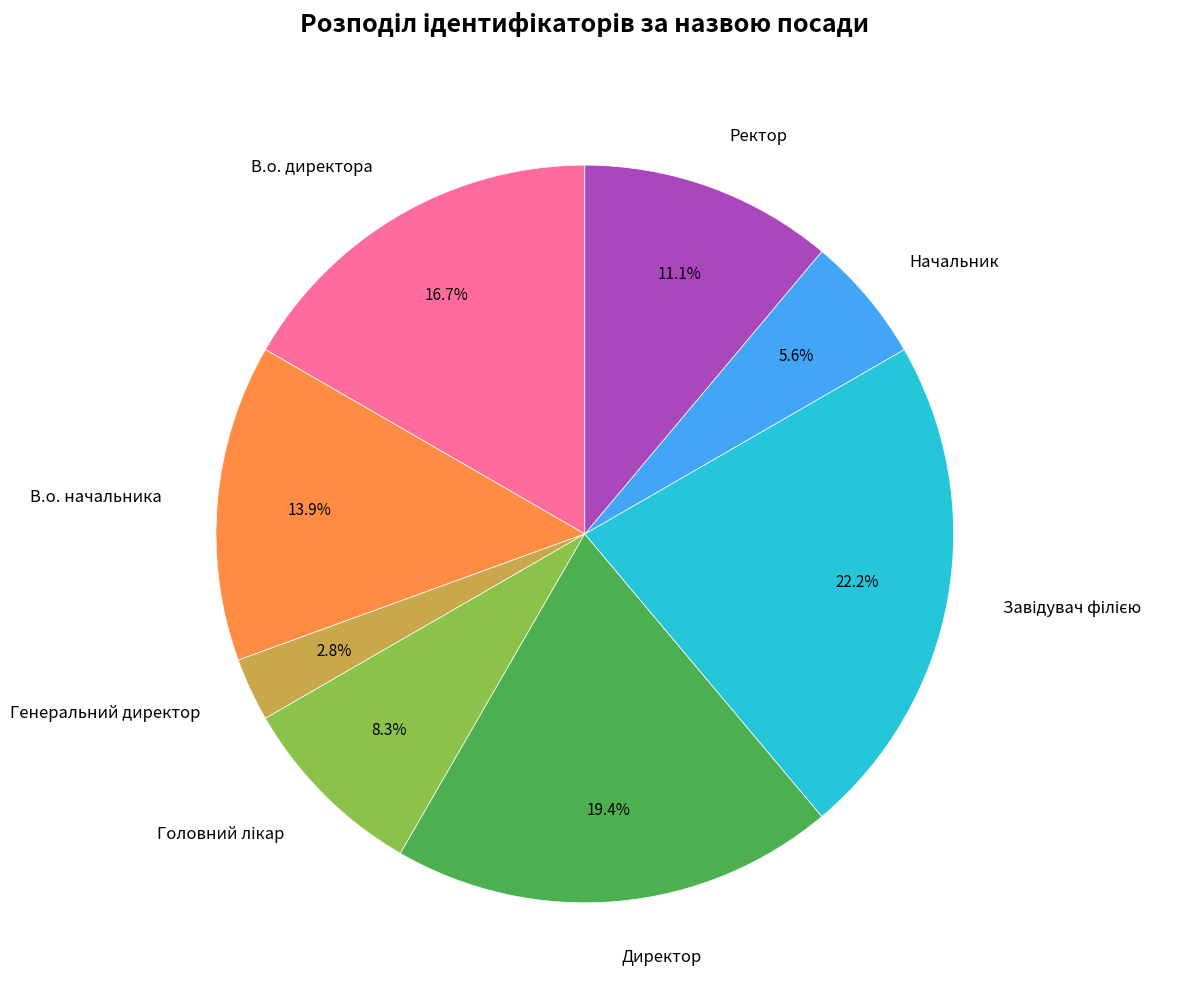

What is the smallest slice in the pie chart?

Генеральний директор